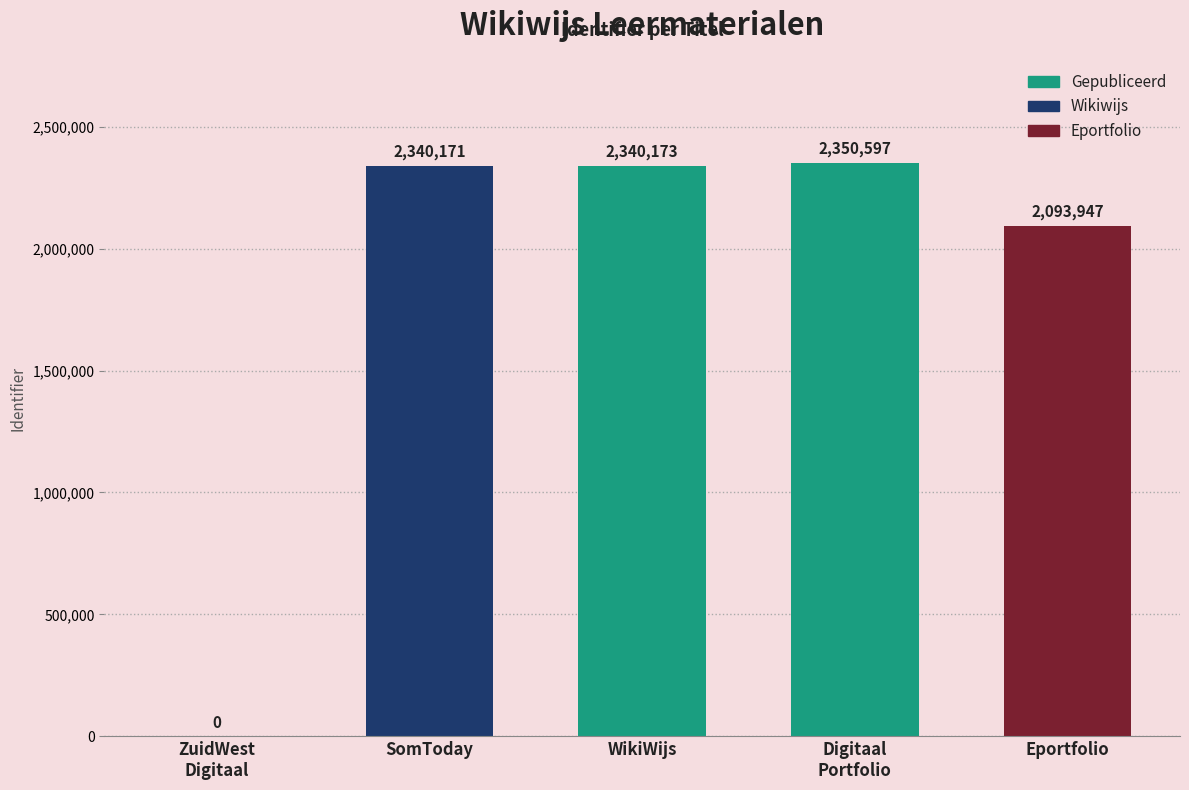

Between Digitaal
Portfolio and WikiWijs, which is larger?

Digitaal
Portfolio